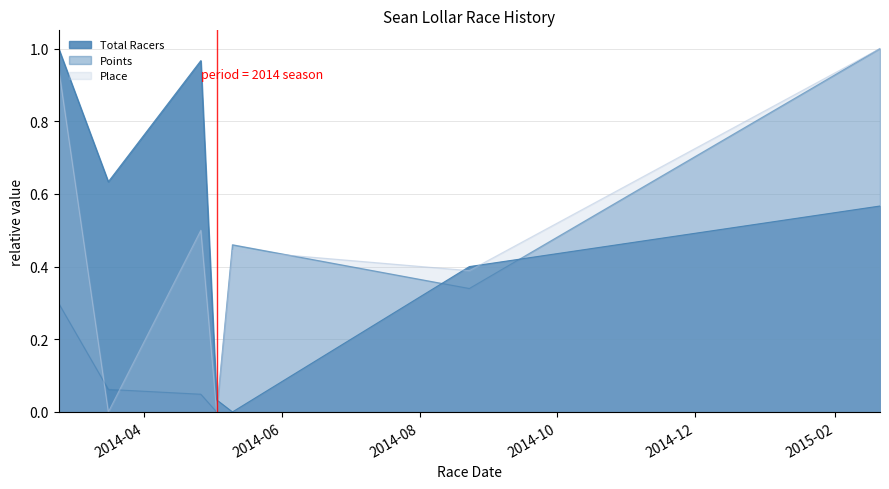

Where is the first local minimum for Total Racers?

2014-03-16